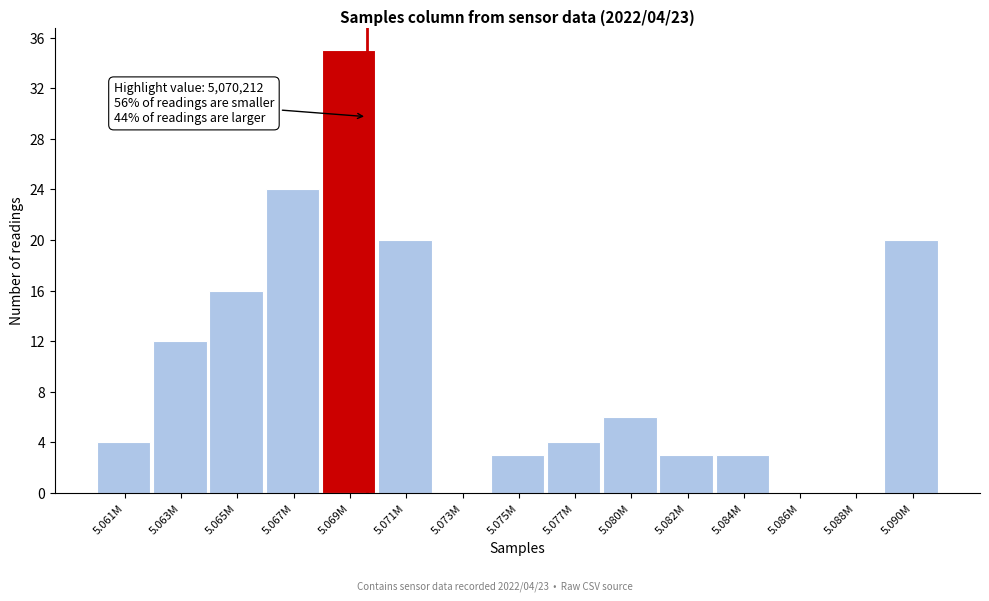

Reading right to left, list all the values displayed in this chart.

5.090M=20	5.088M=0	5.086M=0	5.084M=3	5.082M=3	5.080M=6	5.077M=4	5.075M=3	5.073M=0	5.071M=20	5.069M=35	5.067M=24	5.065M=16	5.063M=12	5.061M=4